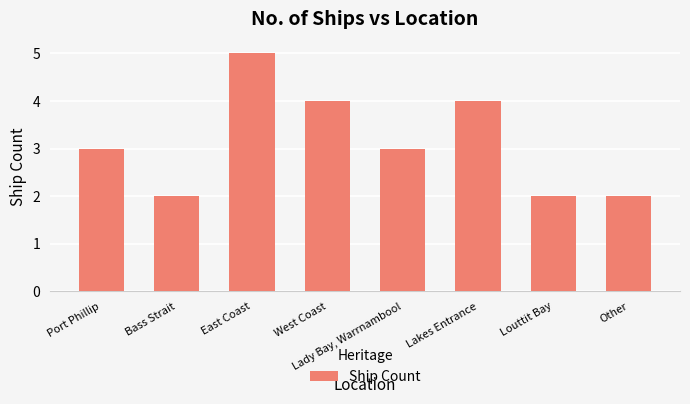

At which category does the chart reach its peak across all series?

East Coast